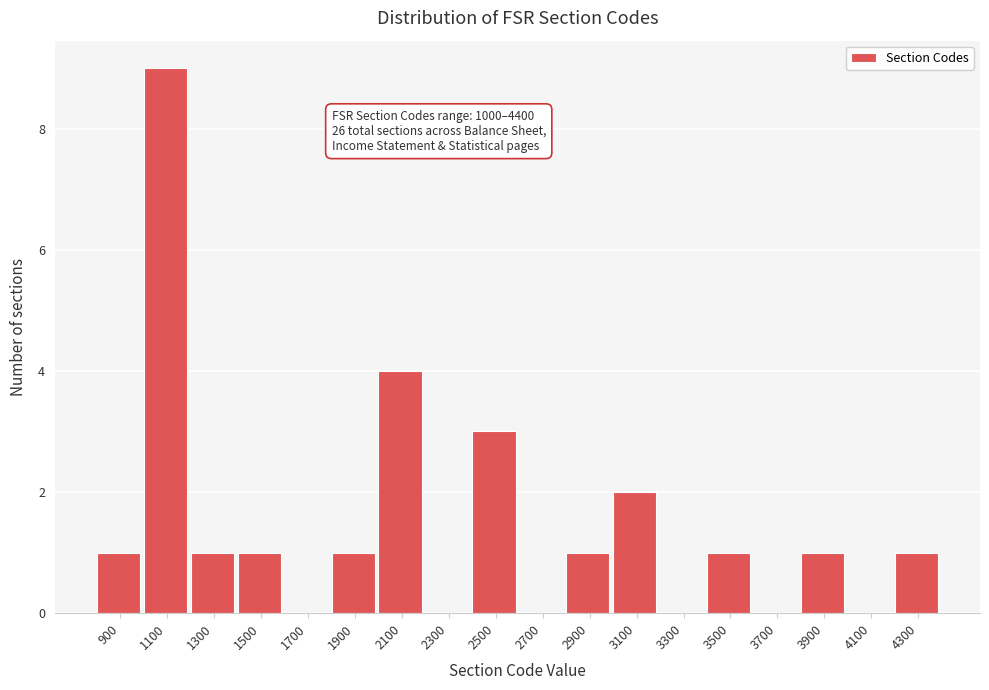

Reading left to right, transcribe all the data shown in this chart.

900=1	1100=9	1300=1	1500=1	1700=0	1900=1	2100=4	2300=0	2500=3	2700=0	2900=1	3100=2	3300=0	3500=1	3700=0	3900=1	4100=0	4300=1